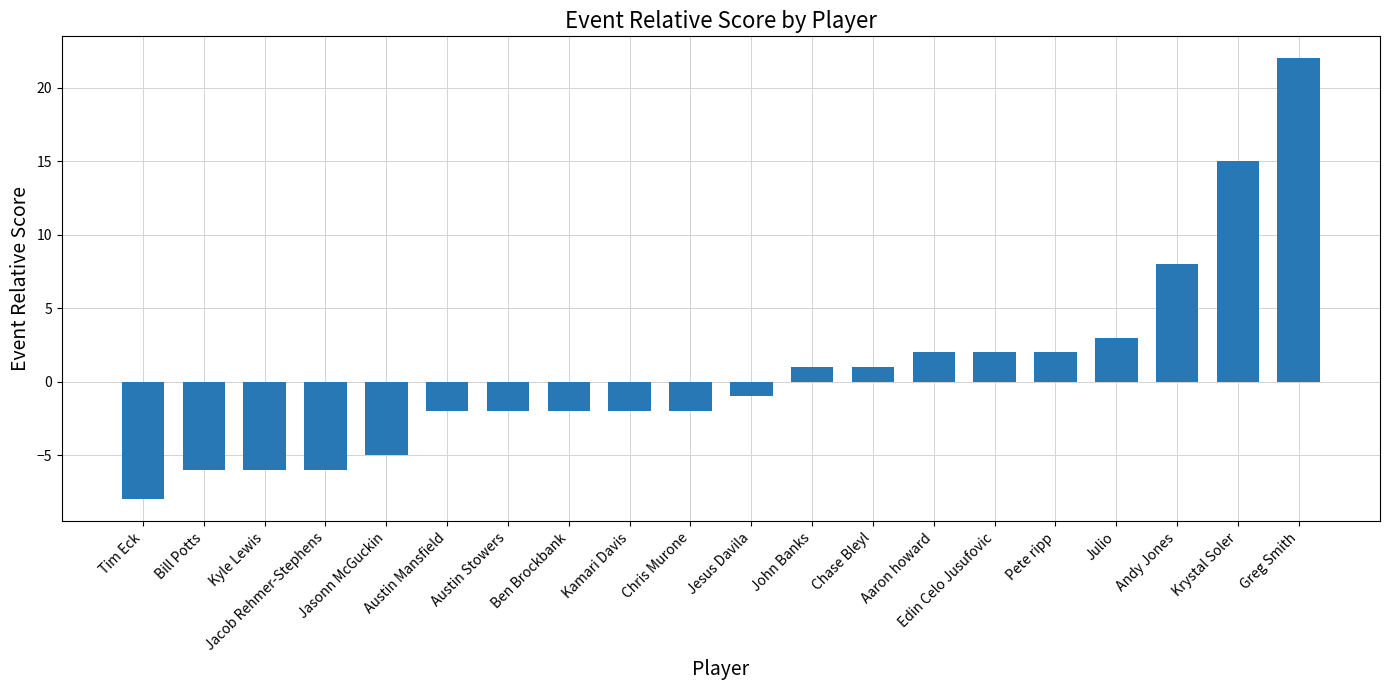

At which label is the value closest to 7?

Andy Jones